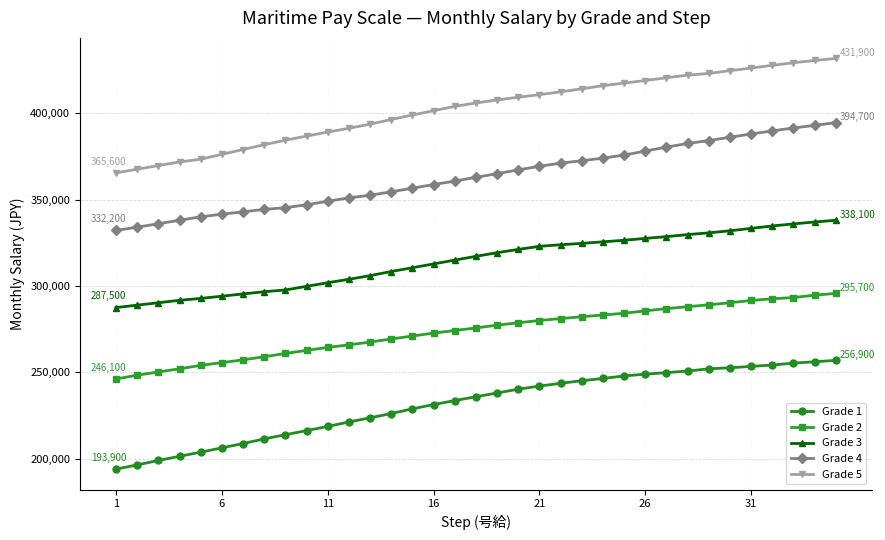

What are all the series names shown in the legend?

Grade 1, Grade 2, Grade 3, Grade 4, Grade 5